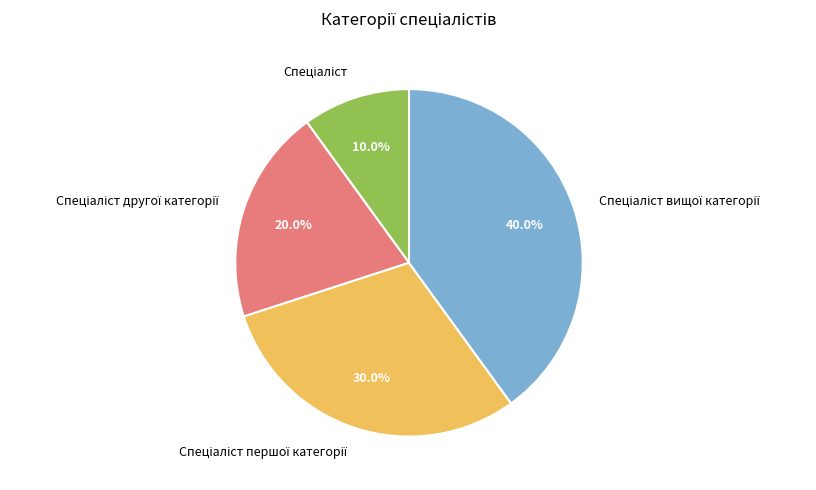

Is there a majority slice in this chart?

No